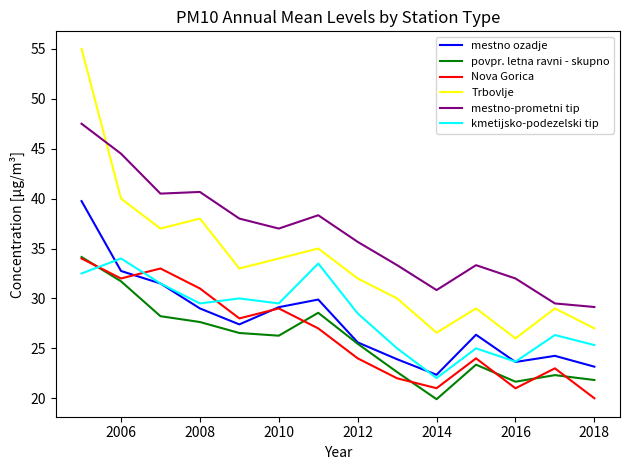

What is the difference between the second highest and second lowest values in the povpr. letna ravni - skupno series?

10.1